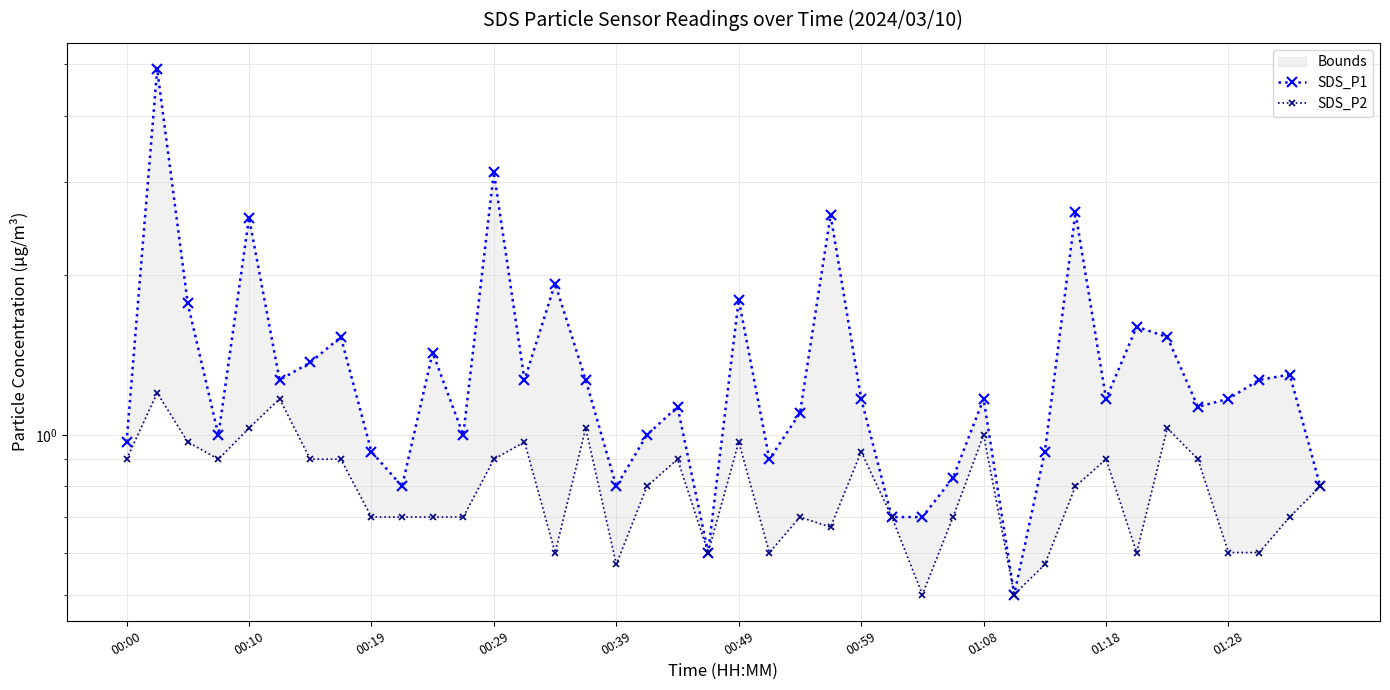

What is the average value of the SDS_P2 series?

0.8